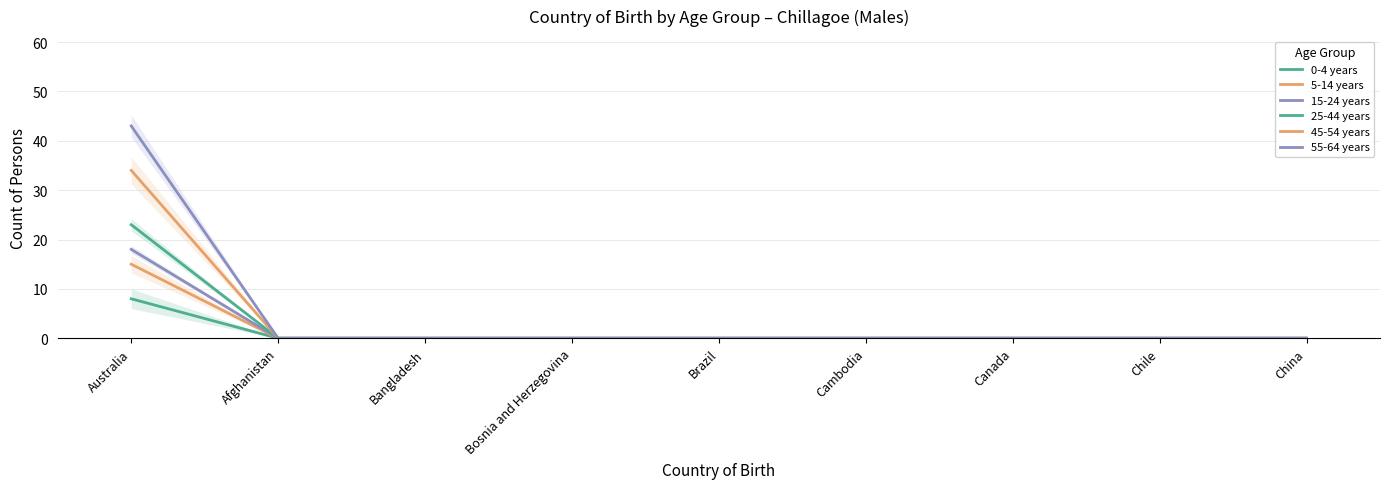

Does the chart display data point markers on the line(s)?

No